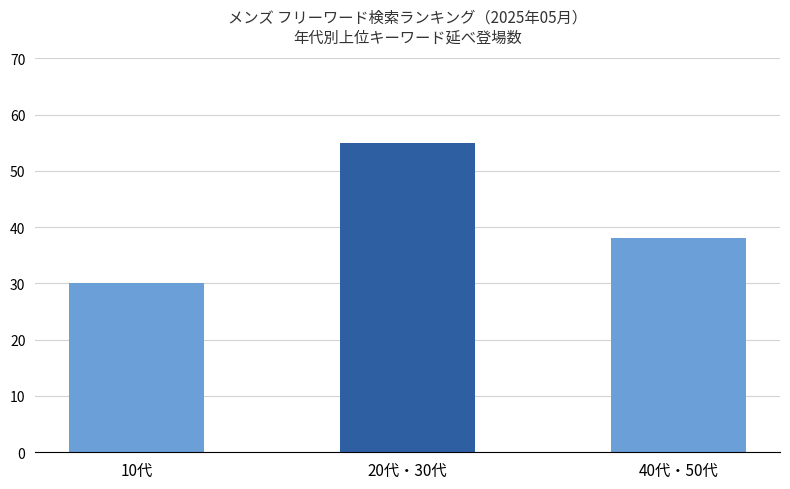

Reading left to right, transcribe all the data shown in this chart.

age_group: 30	55	38
キーワード数: 30	55	38